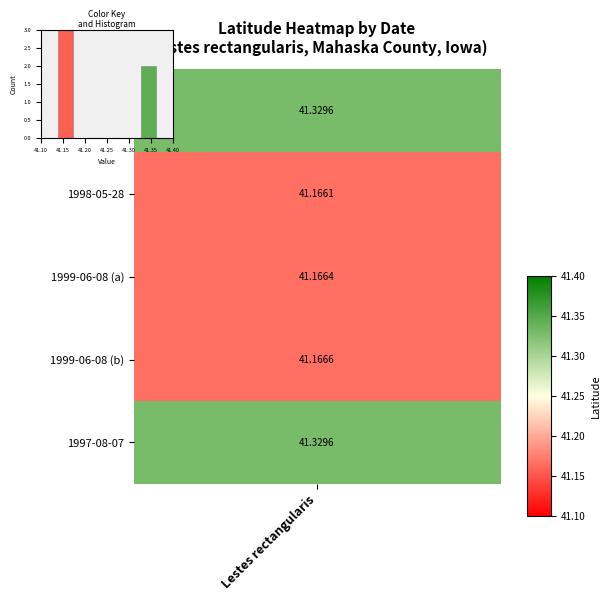

What is the sum of all values?

5